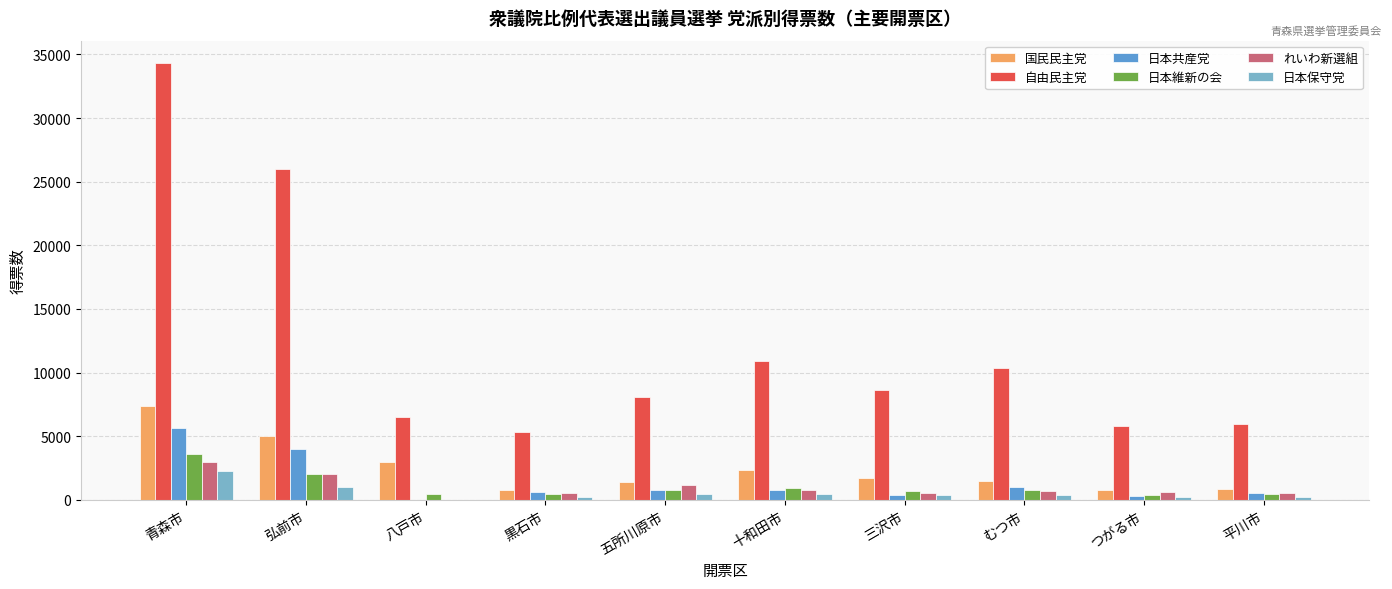

True or false: 自由民主党 has a value of 26000 at 弘前市.

True